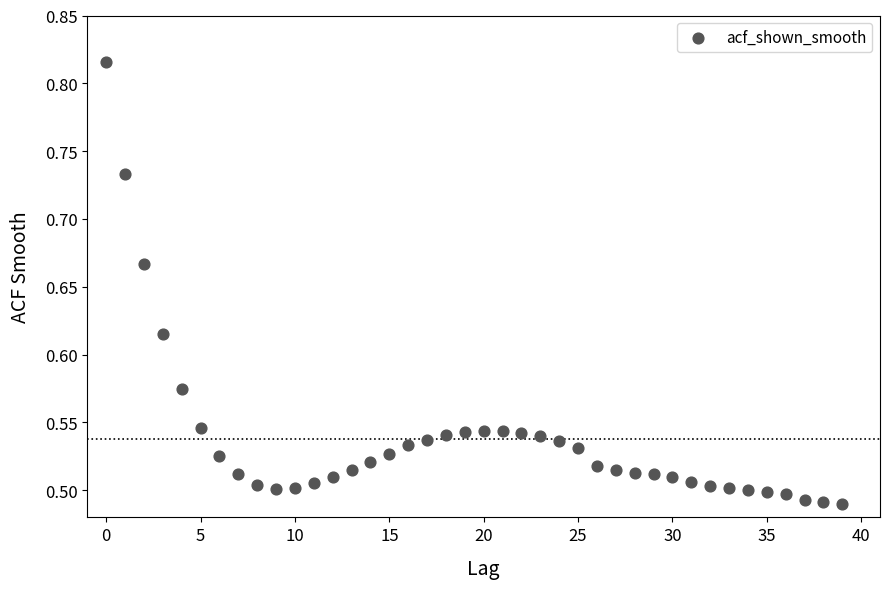

What is the range of Y values (max minus min)?

0.3